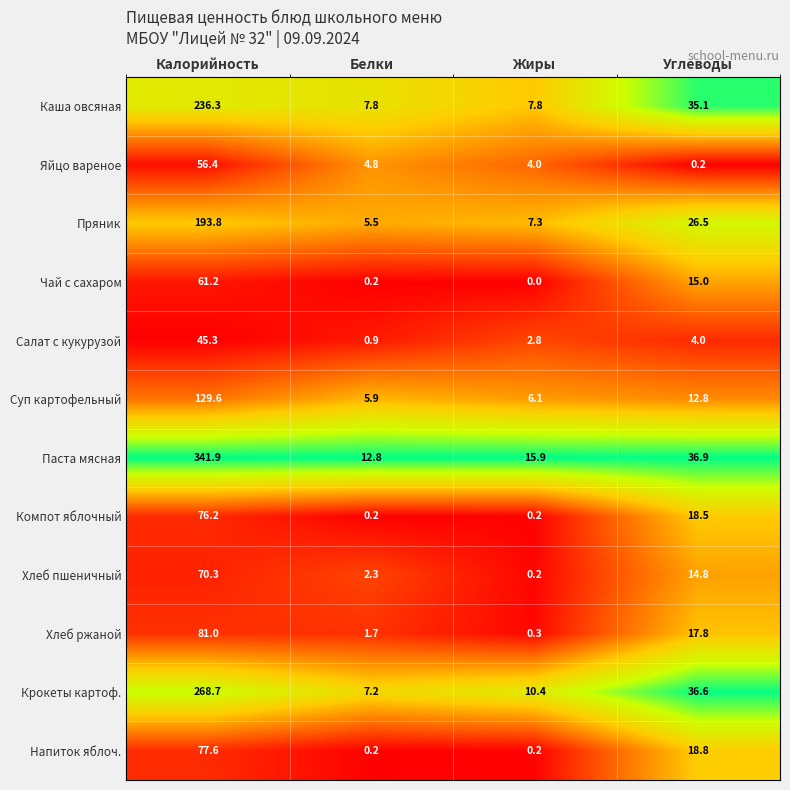

What is the average value of the Крокеты картоф. series?

80.7